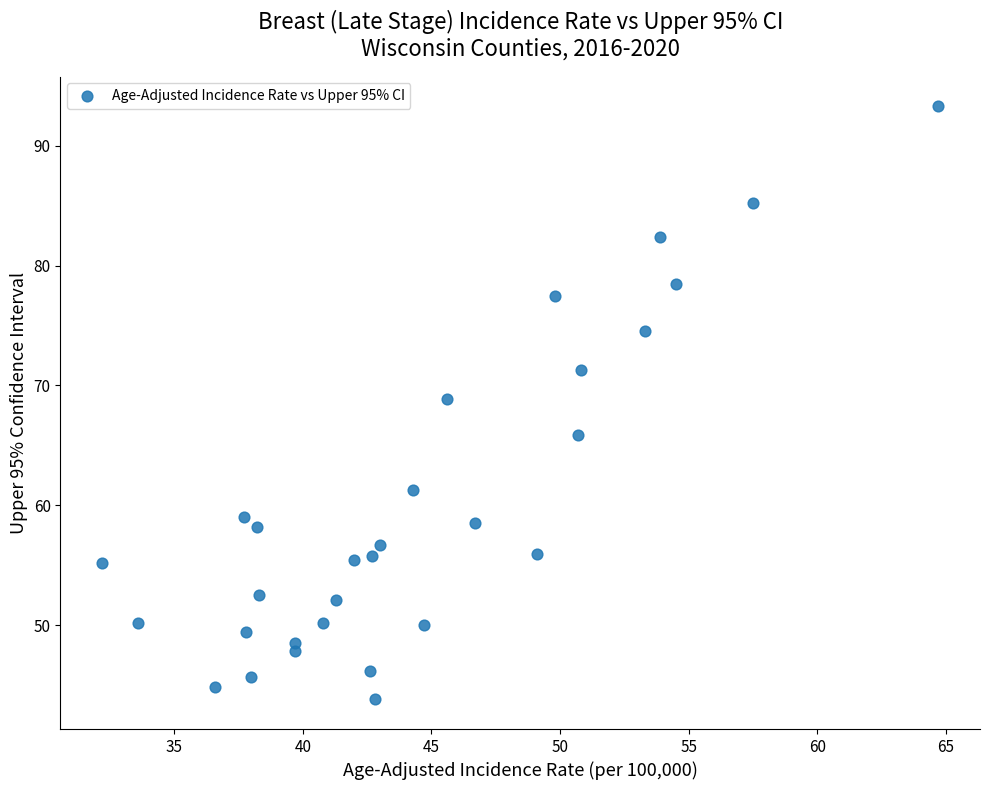

What Y value in the scatter plot is closest to 68?

68.9